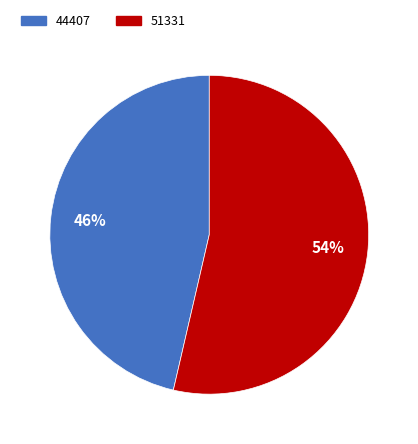

Does 51331 account for over 50% of the chart?

Yes